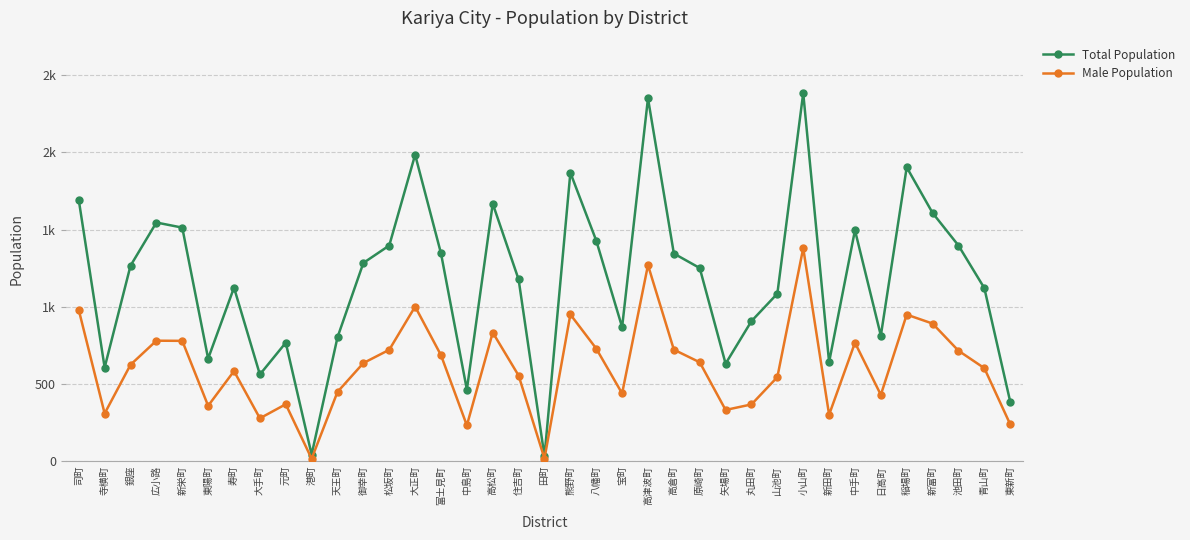

In Total Population, how many points are lower than both neighbors (excluding endpoints)?

10